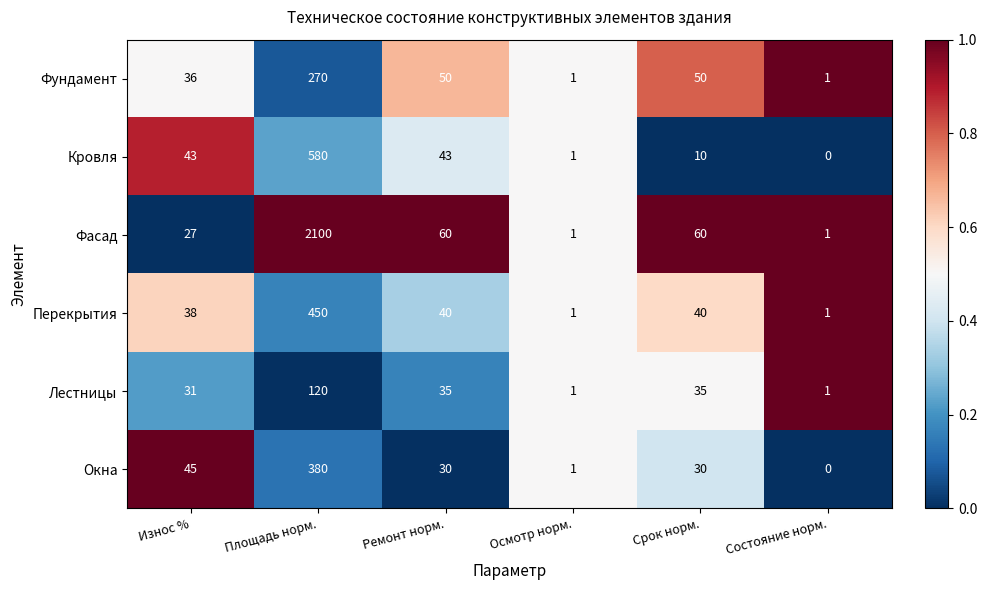

What is the greatest value displayed?

2100